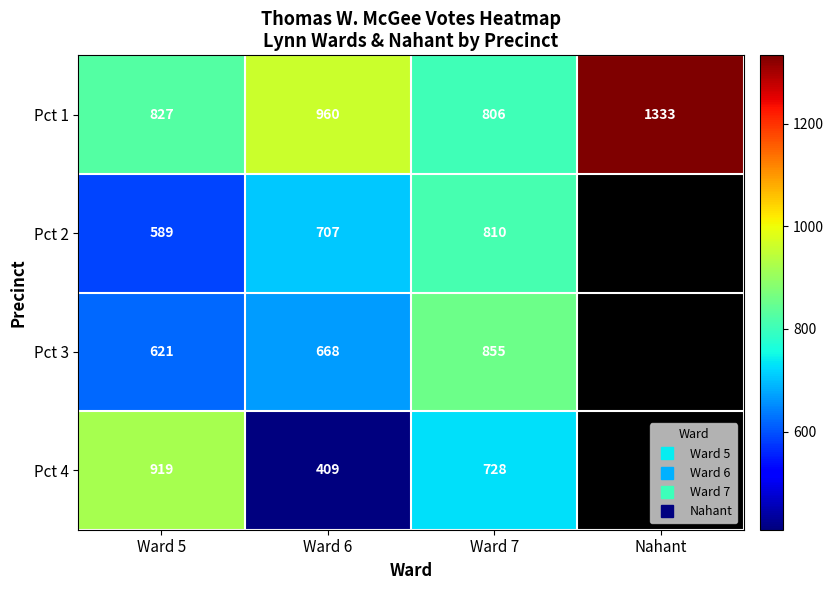

At Ward 5, list the series in order from largest to smallest.

Pct 4, Pct 1, Pct 3, Pct 2